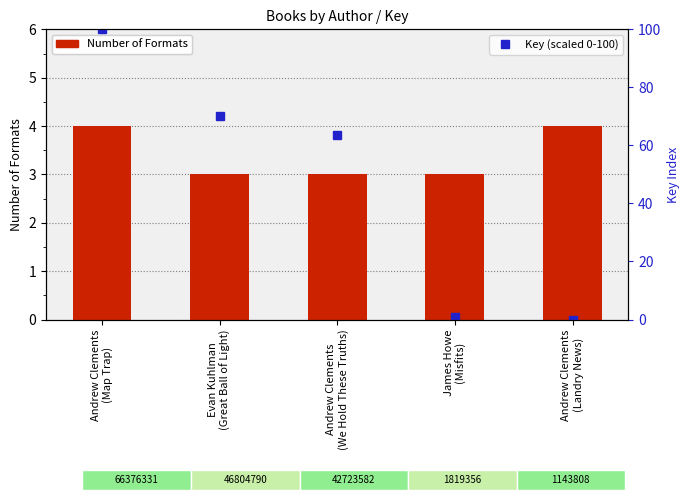

What is the label of the 2nd bar from the left?

Evan Kuhlman
(Great Ball of Light)